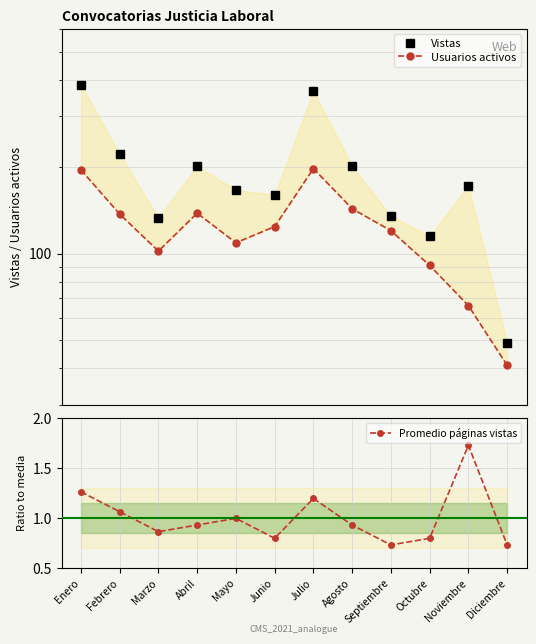

Reading left to right, transcribe all the data shown in this chart.

Vistas: Enero=384.0	Febrero=221.0	Marzo=133.0	Abril=201.0	Mayo=166.0	Junio=160.0	Julio=366.0	Agosto=201.0	Septiembre=135.0	Octubre=115.0	Noviembre=172.0	Diciembre=49.0
Usuarios activos: Enero=195.0	Febrero=137.0	Marzo=102.0	Abril=138.0	Mayo=109.0	Junio=124.0	Julio=197.0	Agosto=143.0	Septiembre=120.0	Octubre=91.0	Noviembre=66.0	Diciembre=41.0
Promedio páginas vistas: Enero=1.3	Febrero=1.1	Marzo=0.9	Abril=0.9	Mayo=1.0	Junio=0.8	Julio=1.2	Agosto=0.9	Septiembre=0.7	Octubre=0.8	Noviembre=1.7	Diciembre=0.7